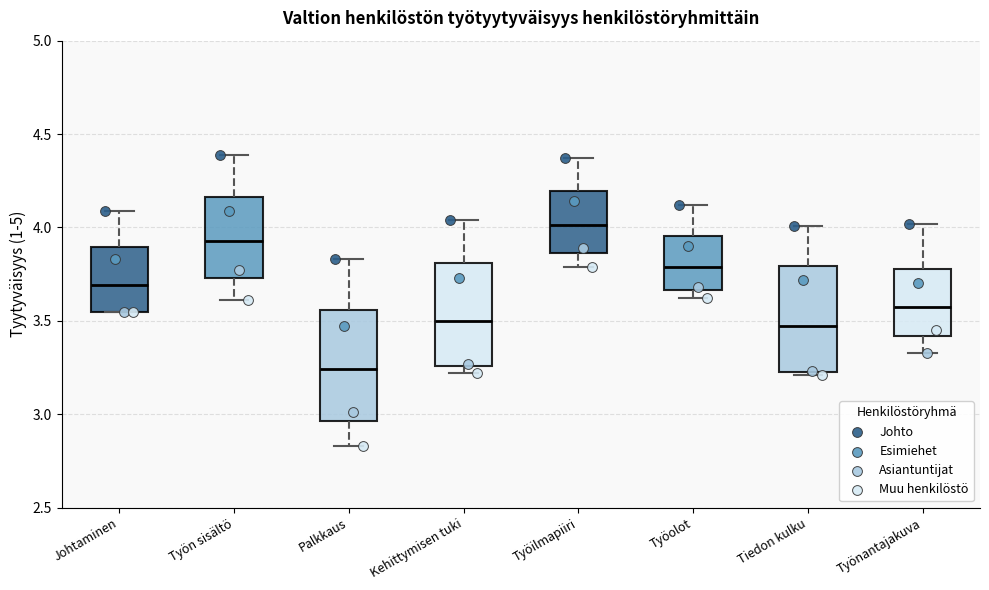

Which box has the lowest median line?

Palkkaus